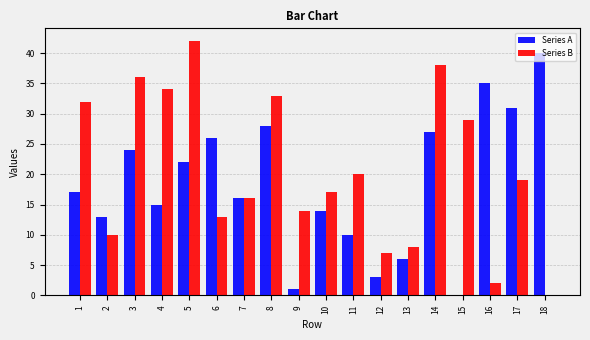

Which category has the highest value across all series?

5